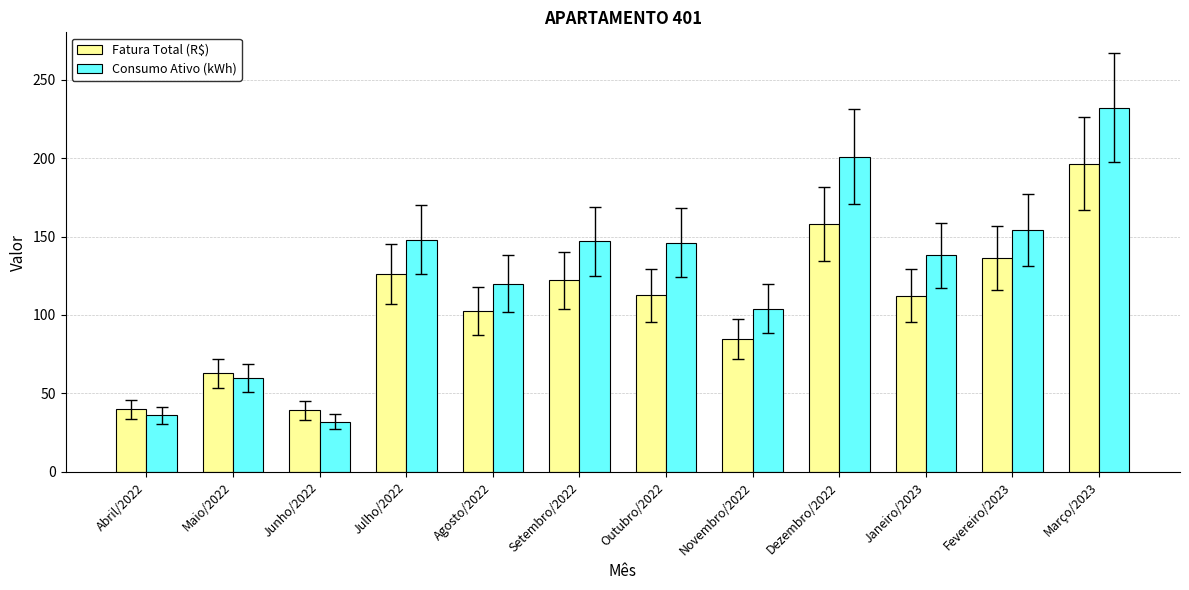

What is the average value of the Fatura Total (R$) series?

107.7